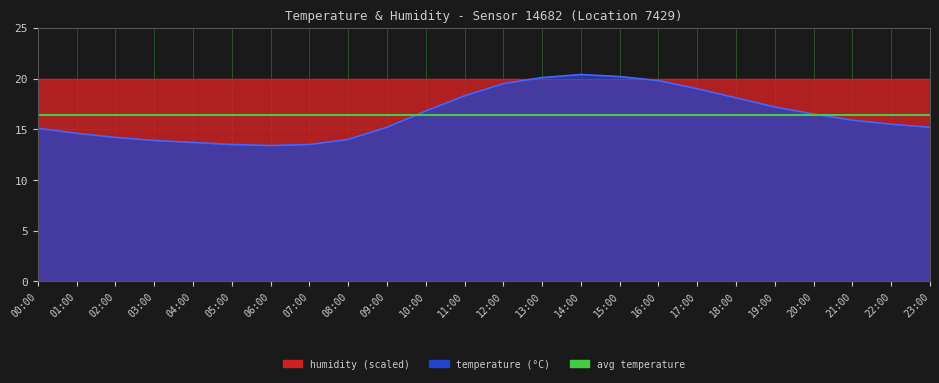

What is the difference between the values at 00:00 and 20:00?

1.4